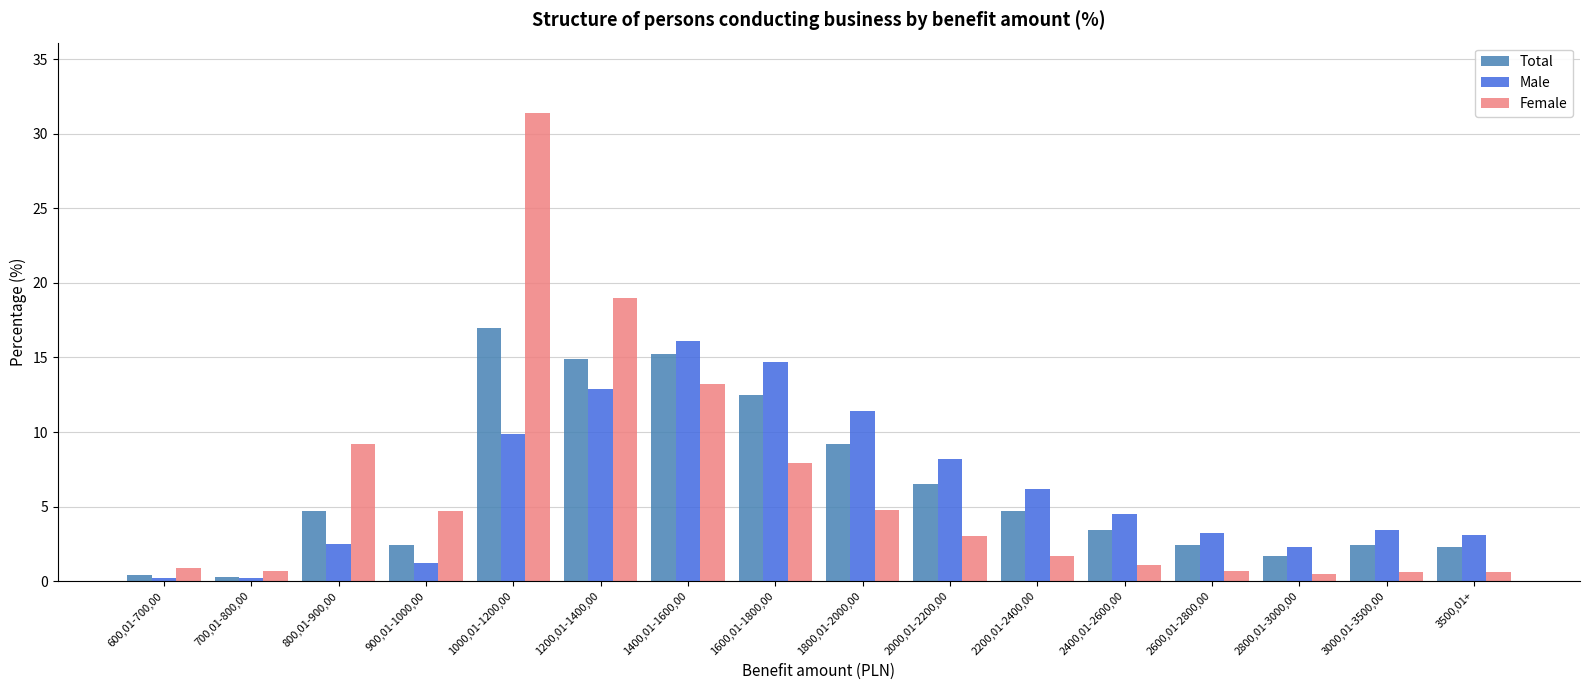

Between 1600,01-1800,00 and 2600,01-2800,00, which series saw the biggest shift?

Male